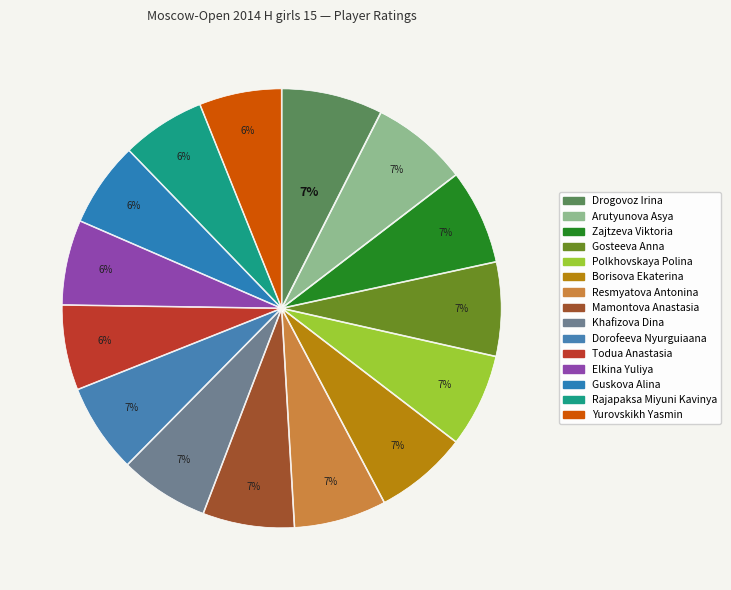

To the nearest percent, what percentage of the pie is Drogovoz Irina?

7%